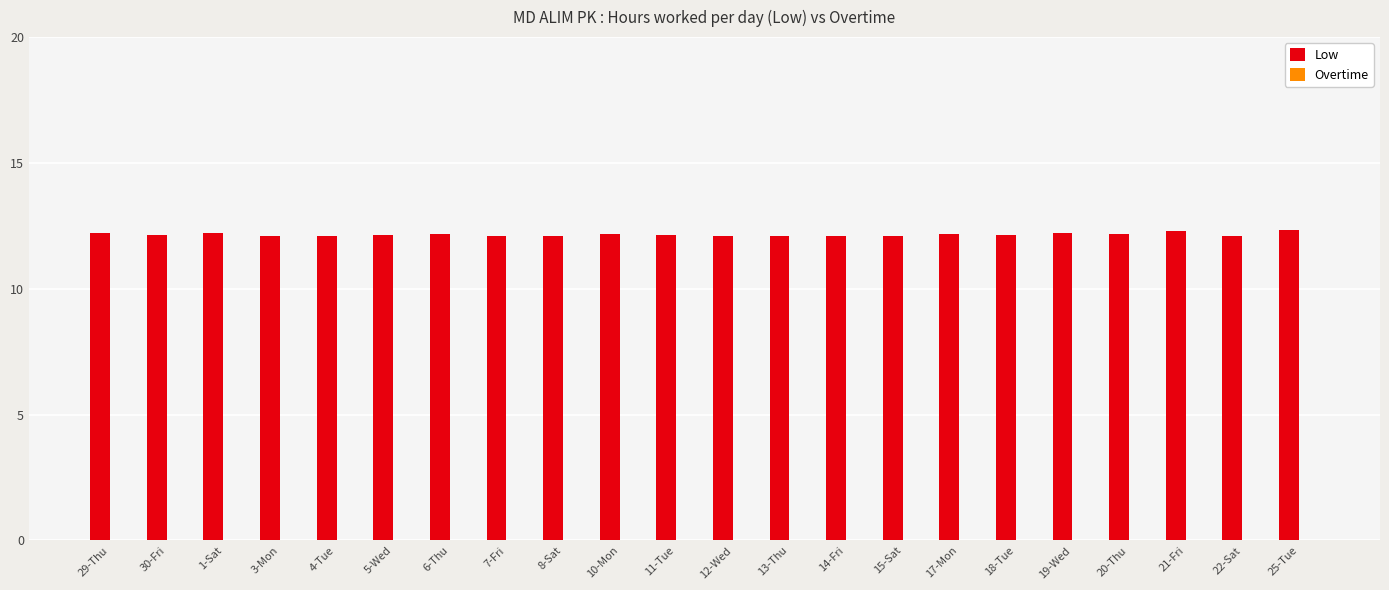

What is the greatest value displayed?

12.3